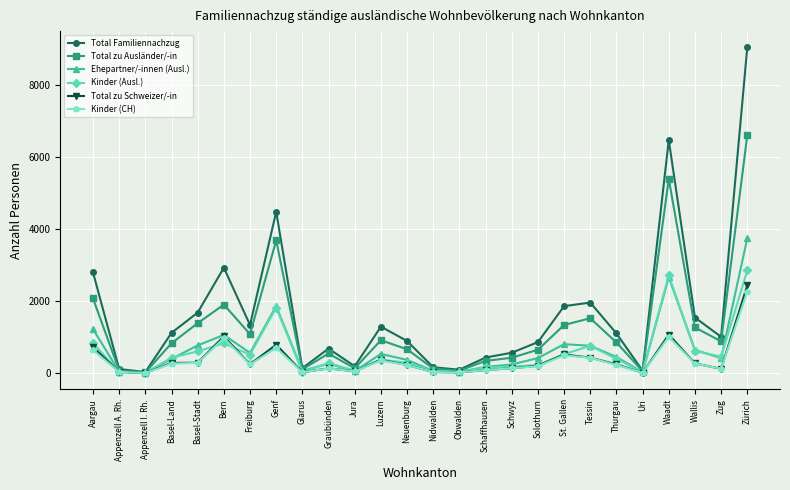

Which series has the largest total across all categories?

Total Familiennachzug